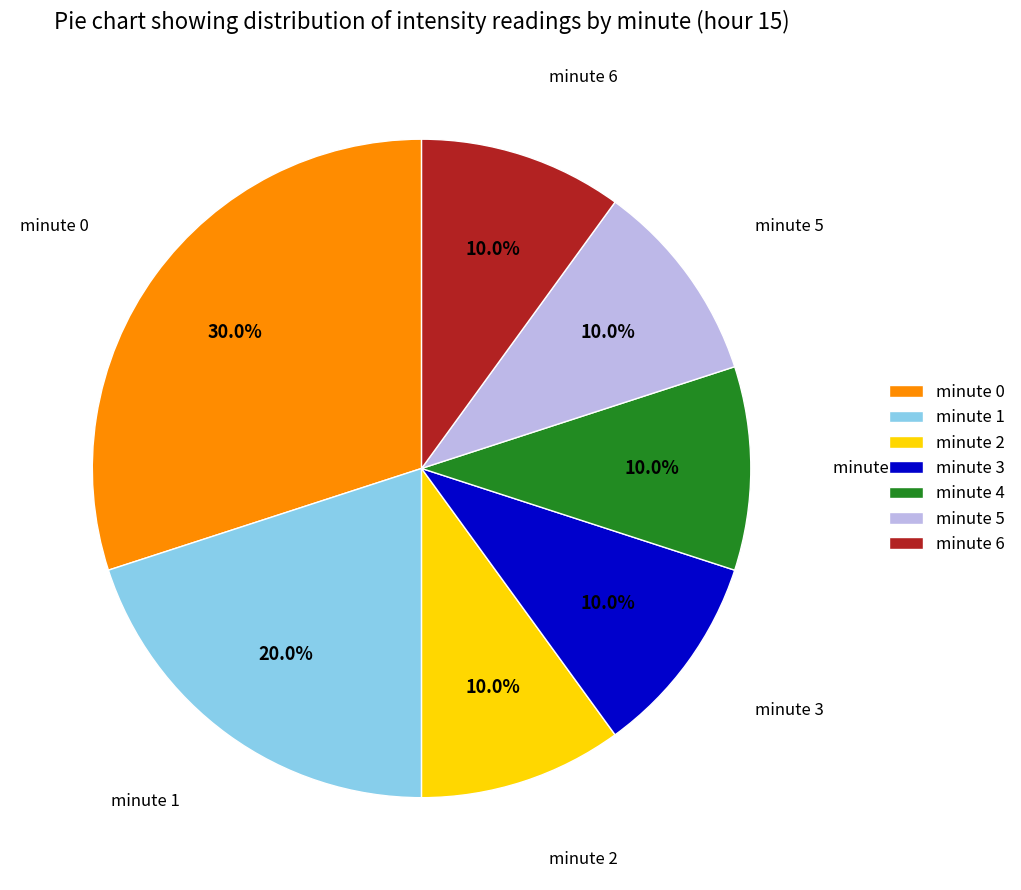

Which slice is the largest?

minute 0